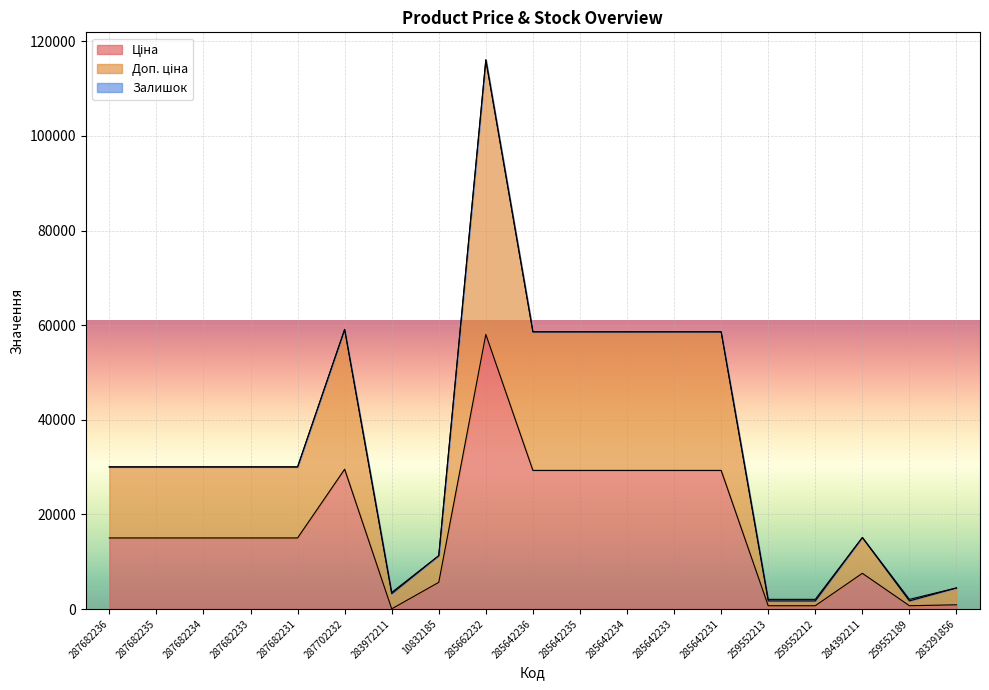

True or false: Ціна and Доп. ціна intersect in this chart.

False